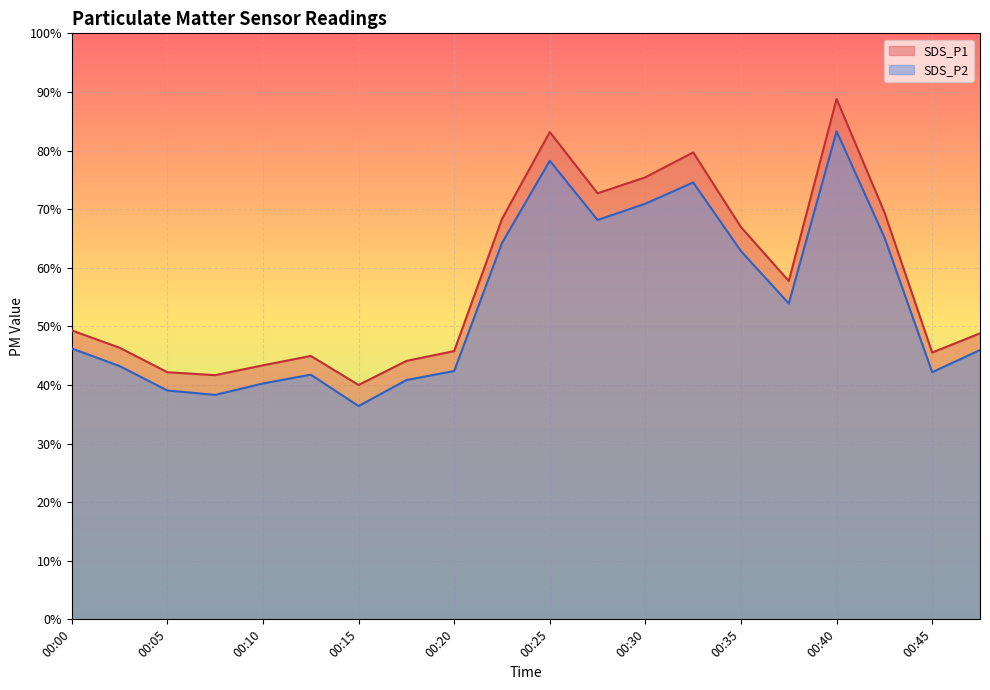

How many values in the SDS_P1 series are below 49?

10